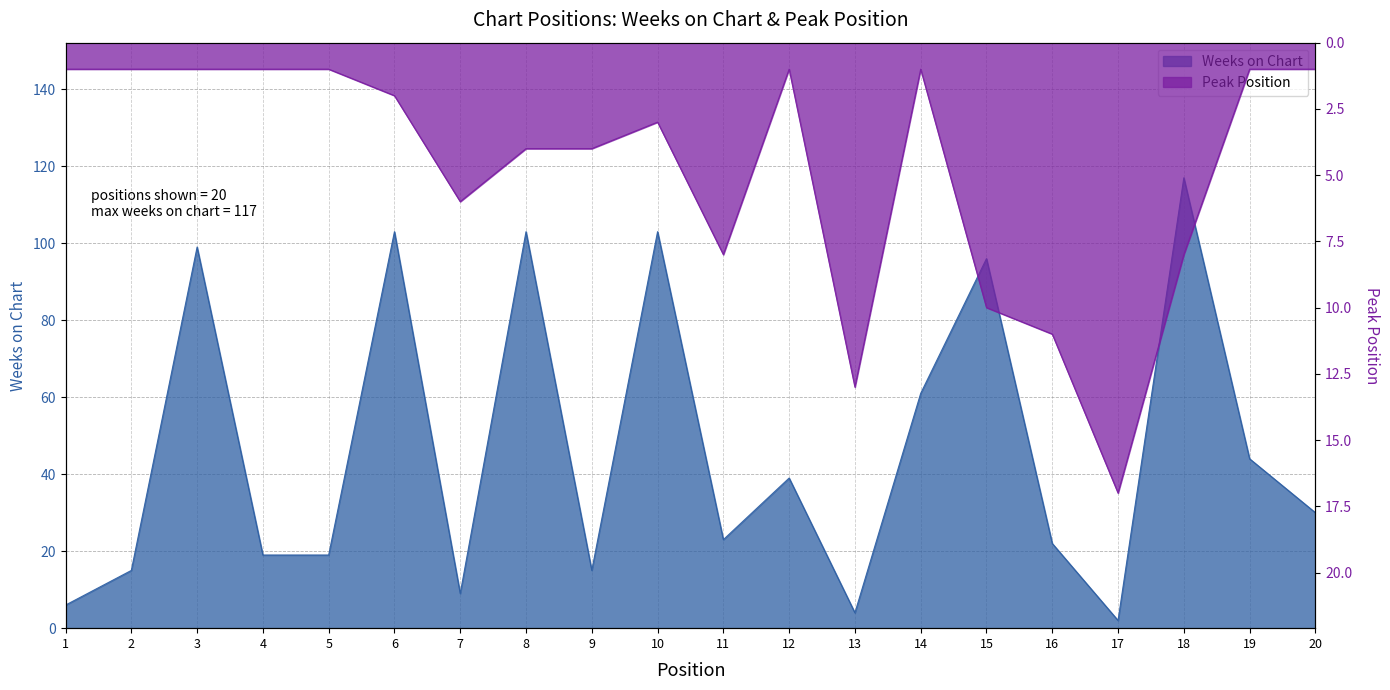

How many data points in Weeks on Chart are above 30?

9